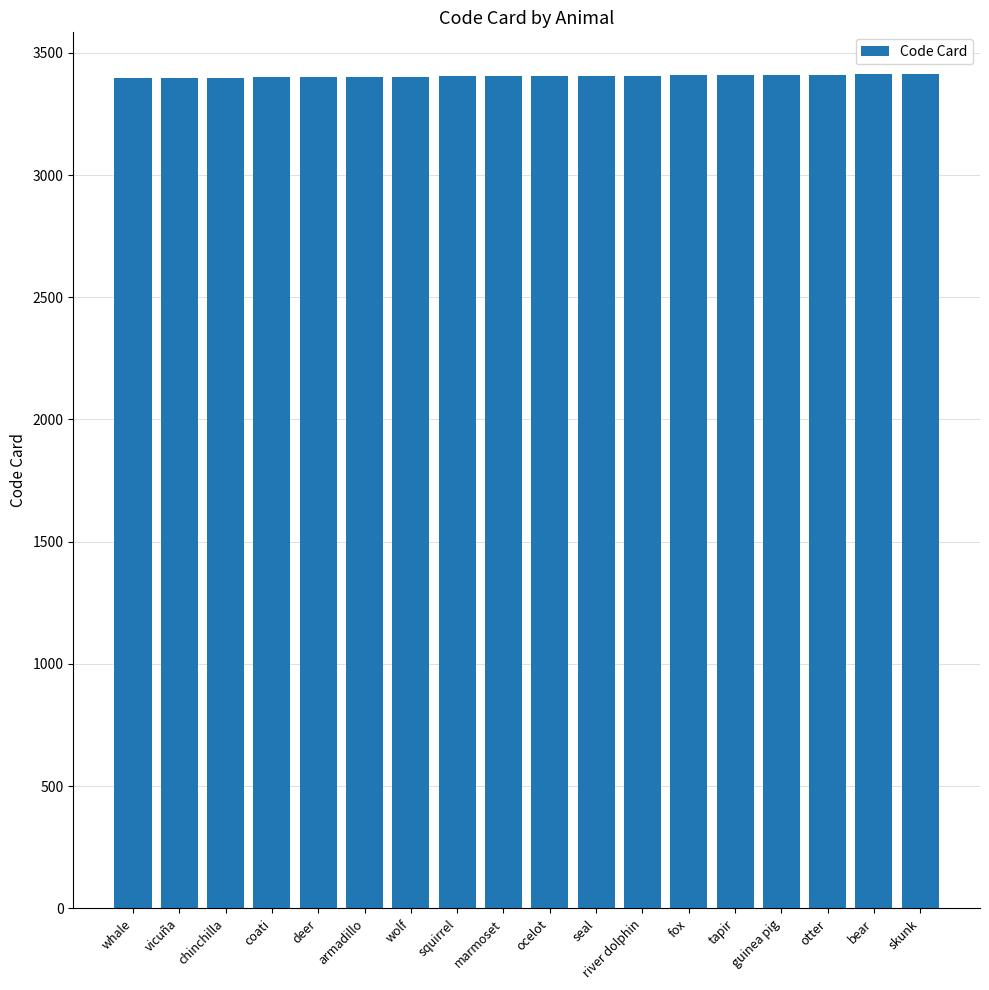

How many distinct data groups are displayed?

1